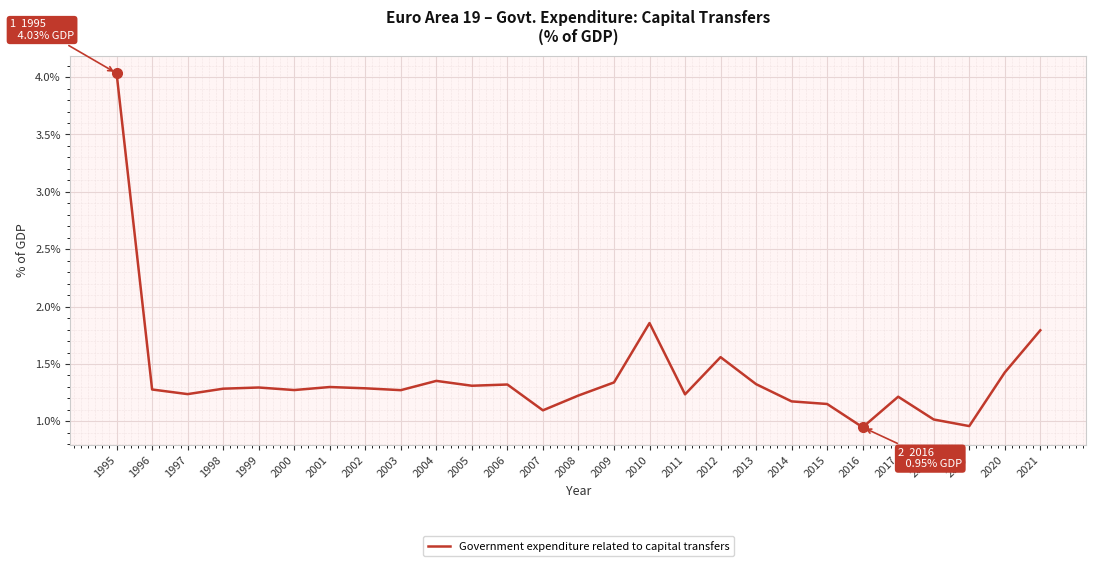

True or false: there are more than 2 points higher than both neighbors.

True